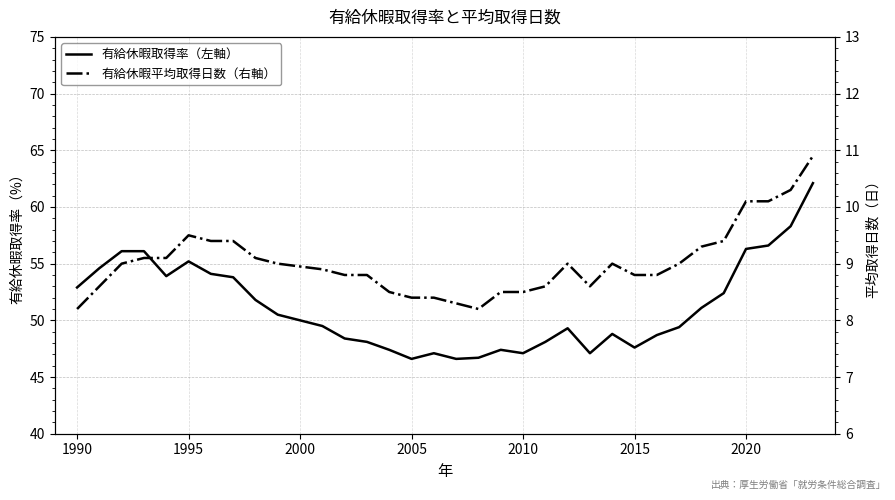

How many values in the 有給休暇取得率（左軸） series are below 49?

14